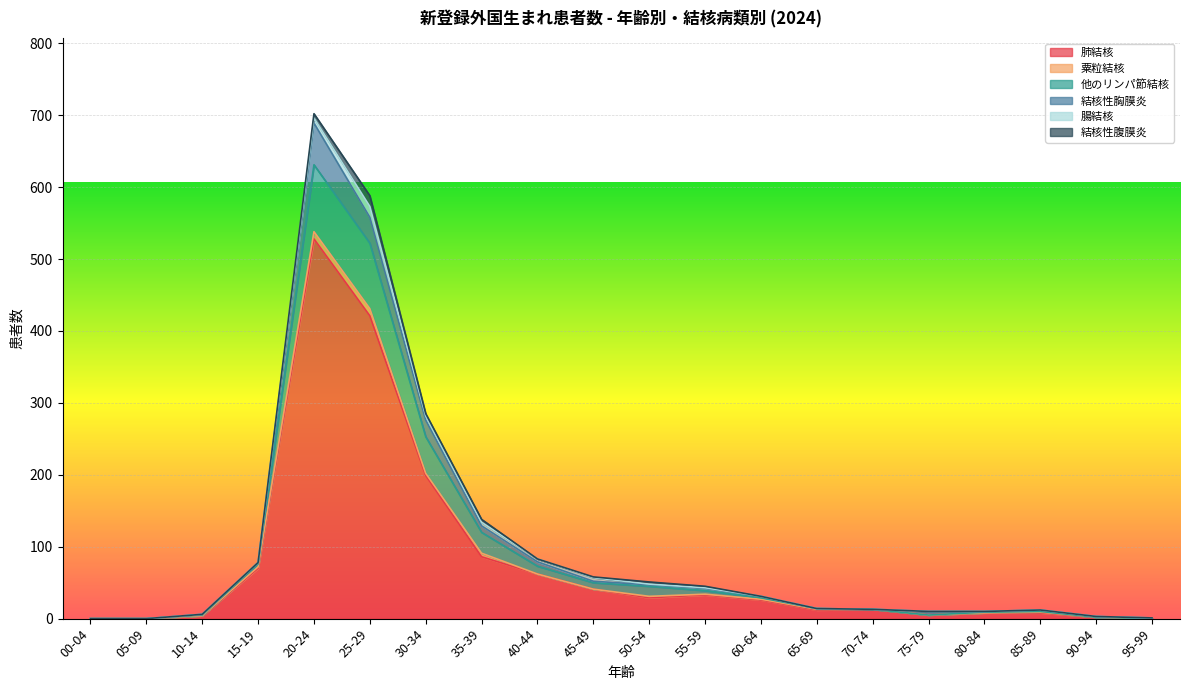

What is the value of the 肺結核 point at the 13th from the left?

26